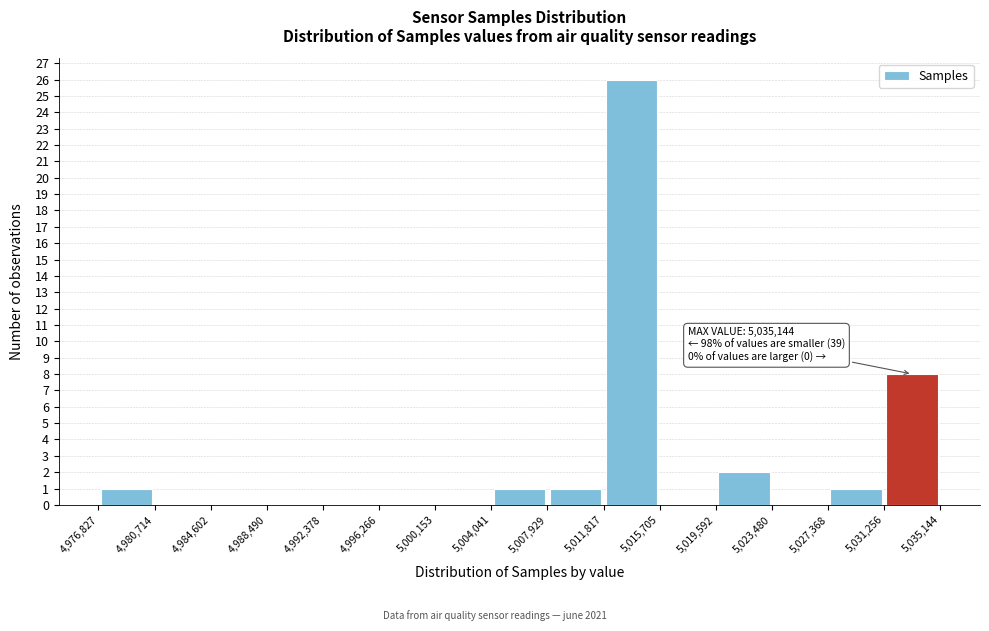

Which range on the x-axis has the tallest bar?

5,011,817 to 5,015,705